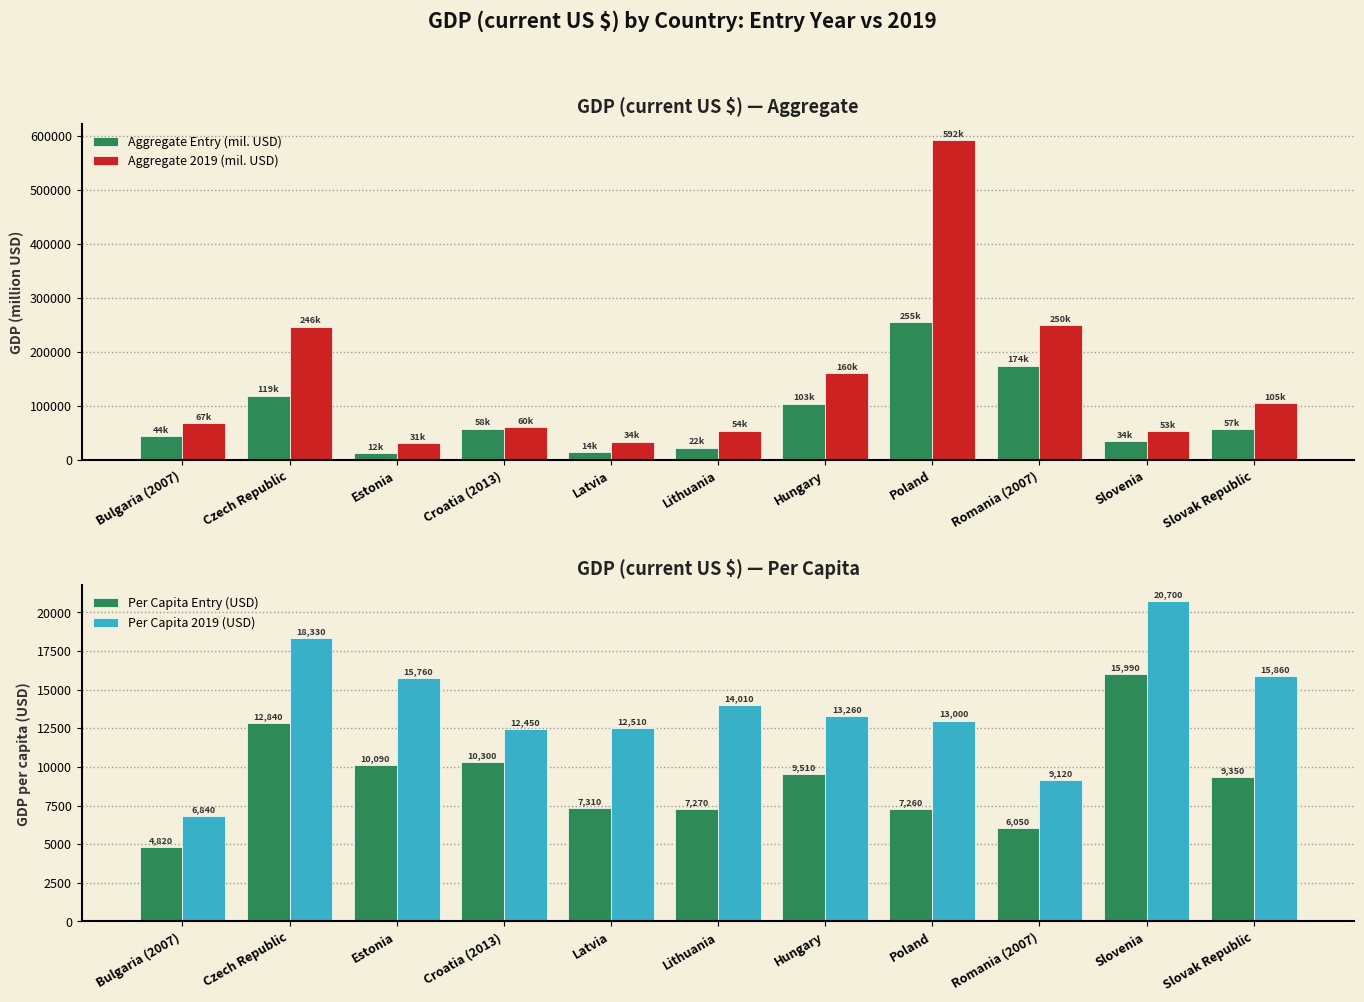

At which label does Per Capita 2019 (USD) first exceed 13260?

Czech Republic